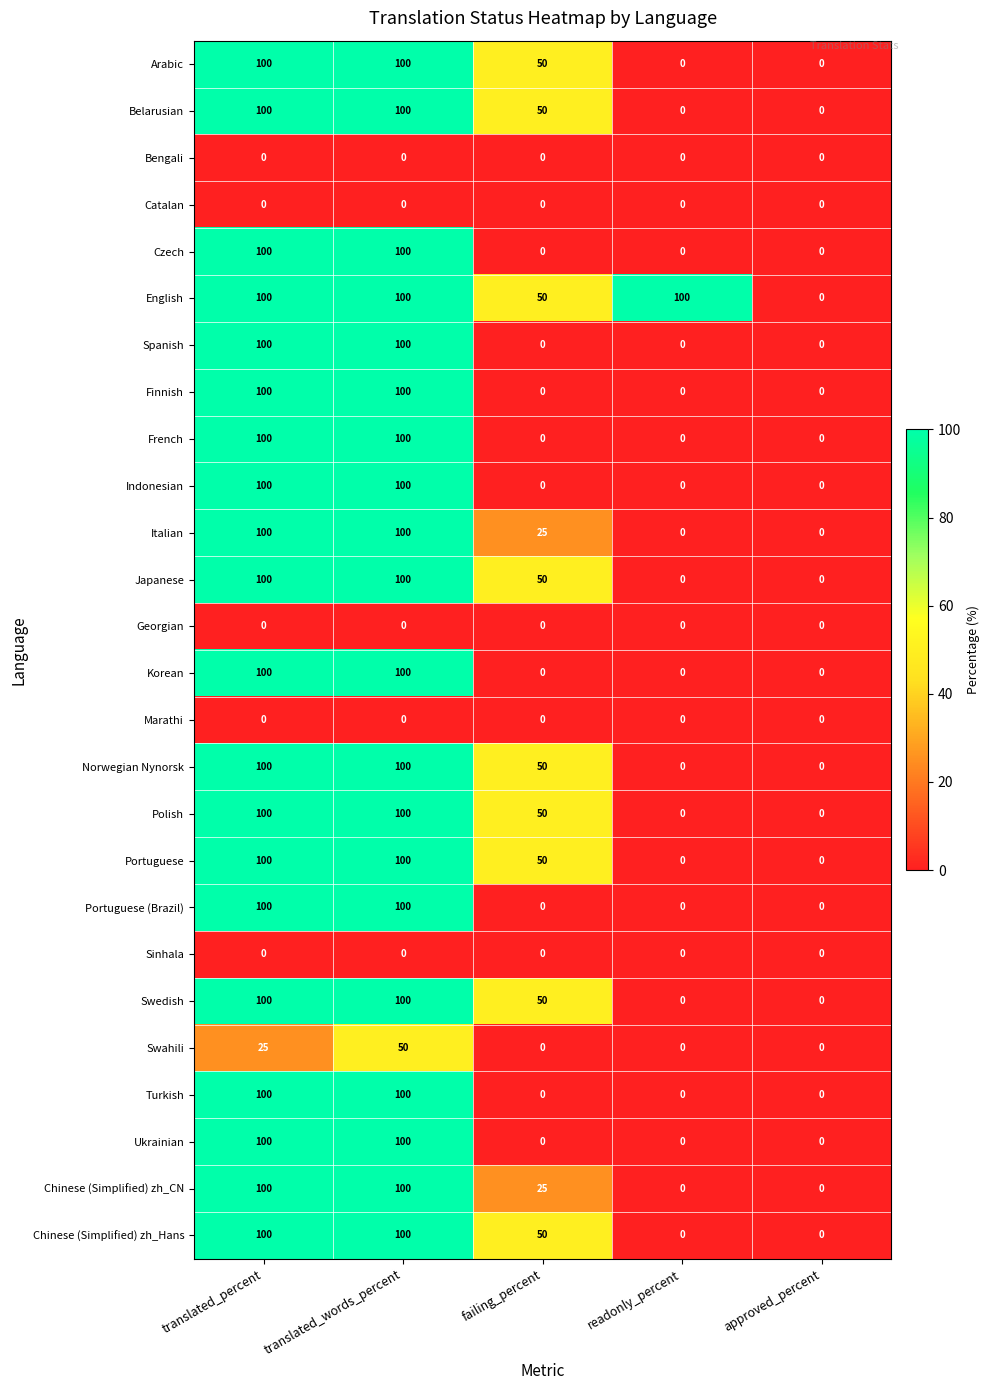

How many Finnish values are between 0 and 100?

5